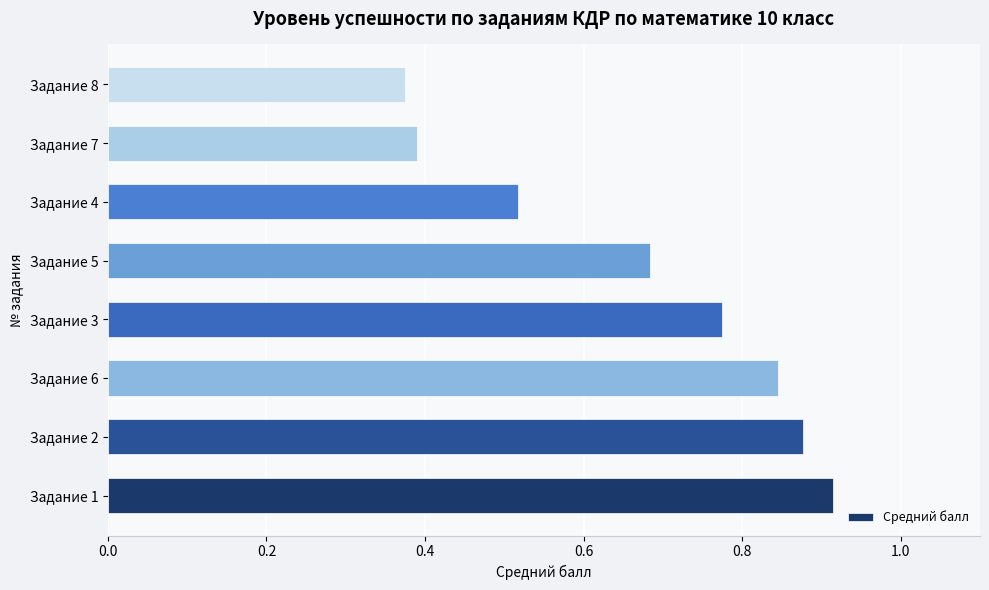

Which label corresponds to the largest value in the chart?

Задание 1